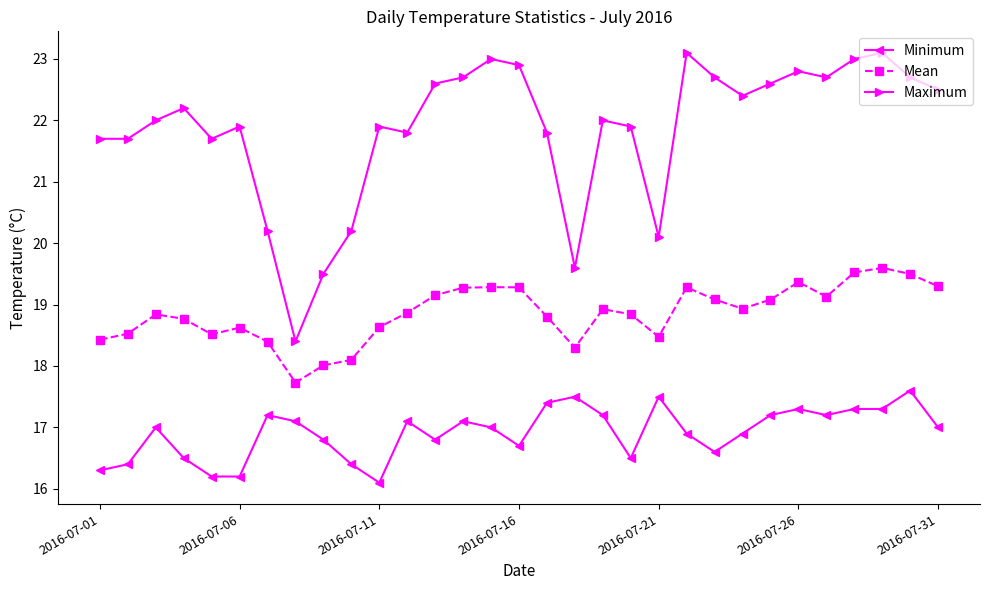

True or false: Minimum and Mean cross at least once.

False